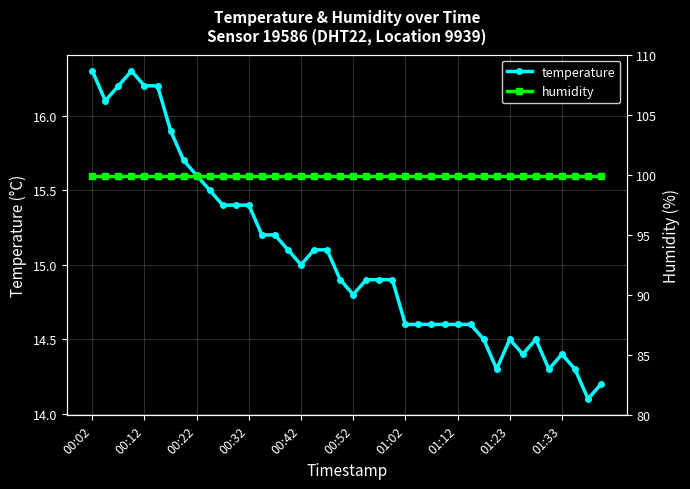

What is the difference between the temperature values at 01:23 and 00:12?

1.7